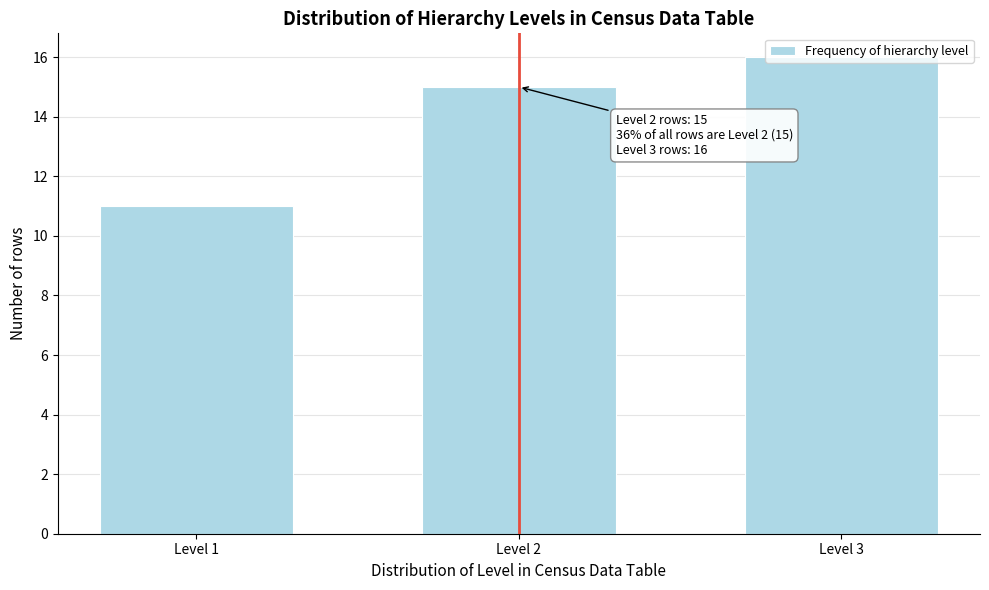

What is the change in value from Level 1 to Level 2?

+4